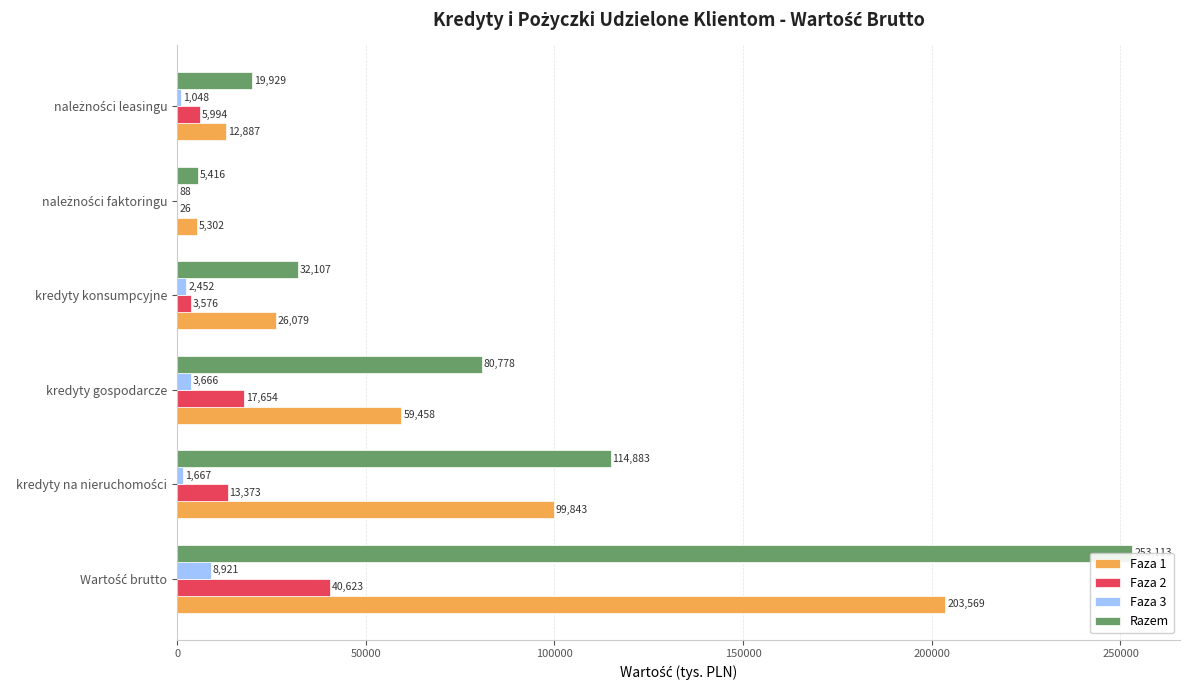

How many series are shown in this chart?

4